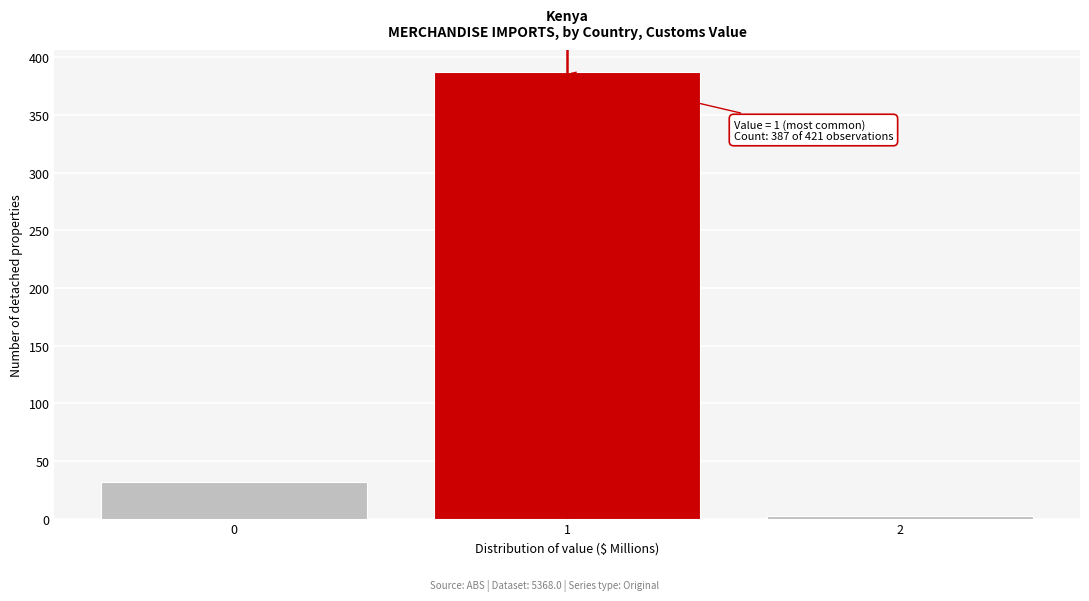

Reading left to right, extract all data points from this chart.

32	387	2